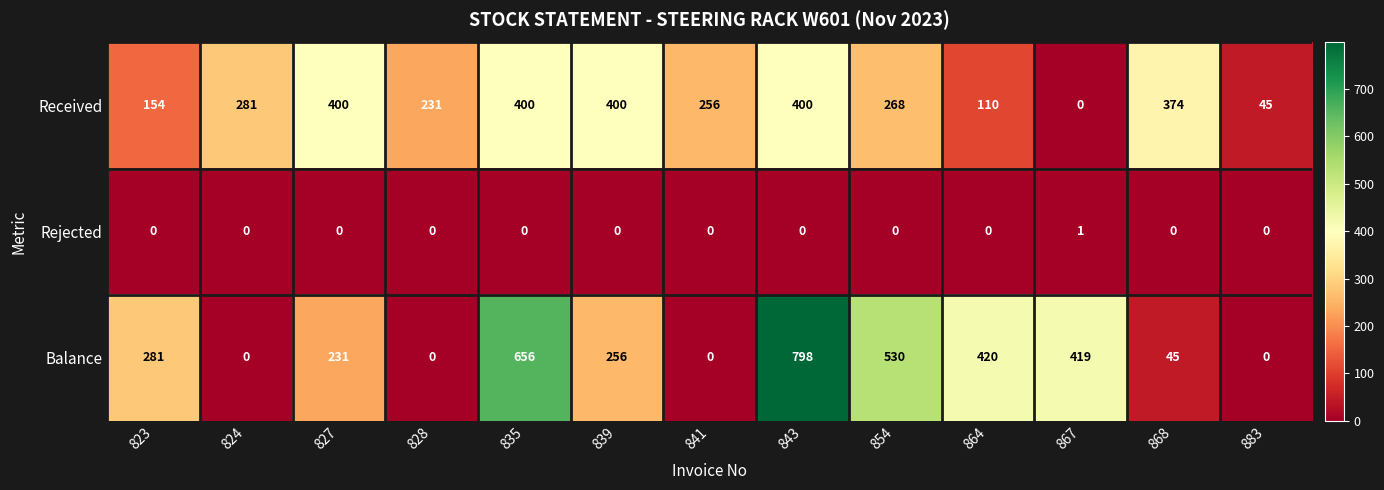

Which series has the largest total across all categories?

Balance